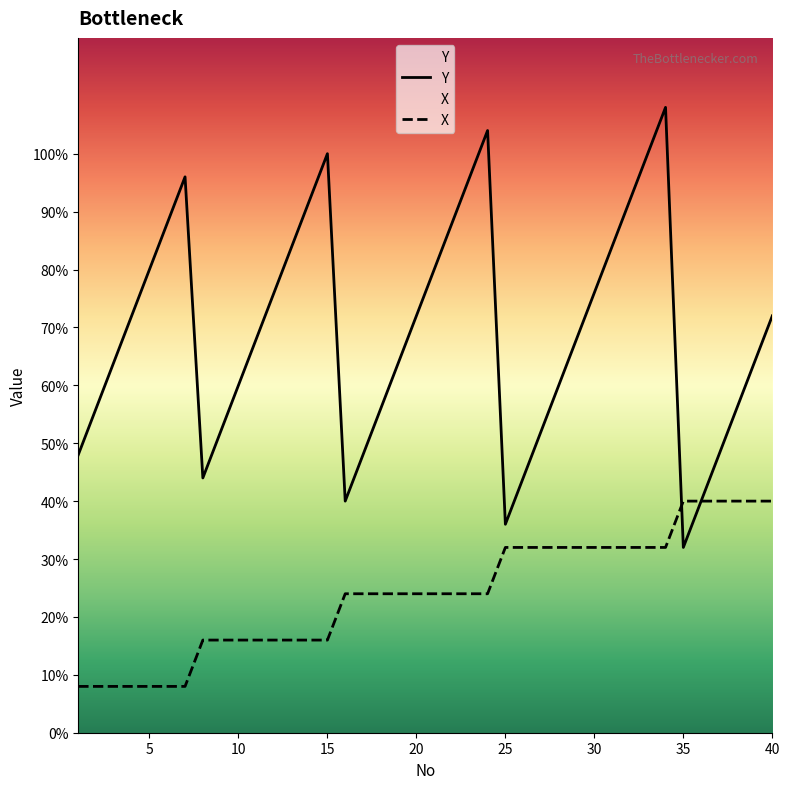

Between 16 and 35, which series saw the biggest shift?

X